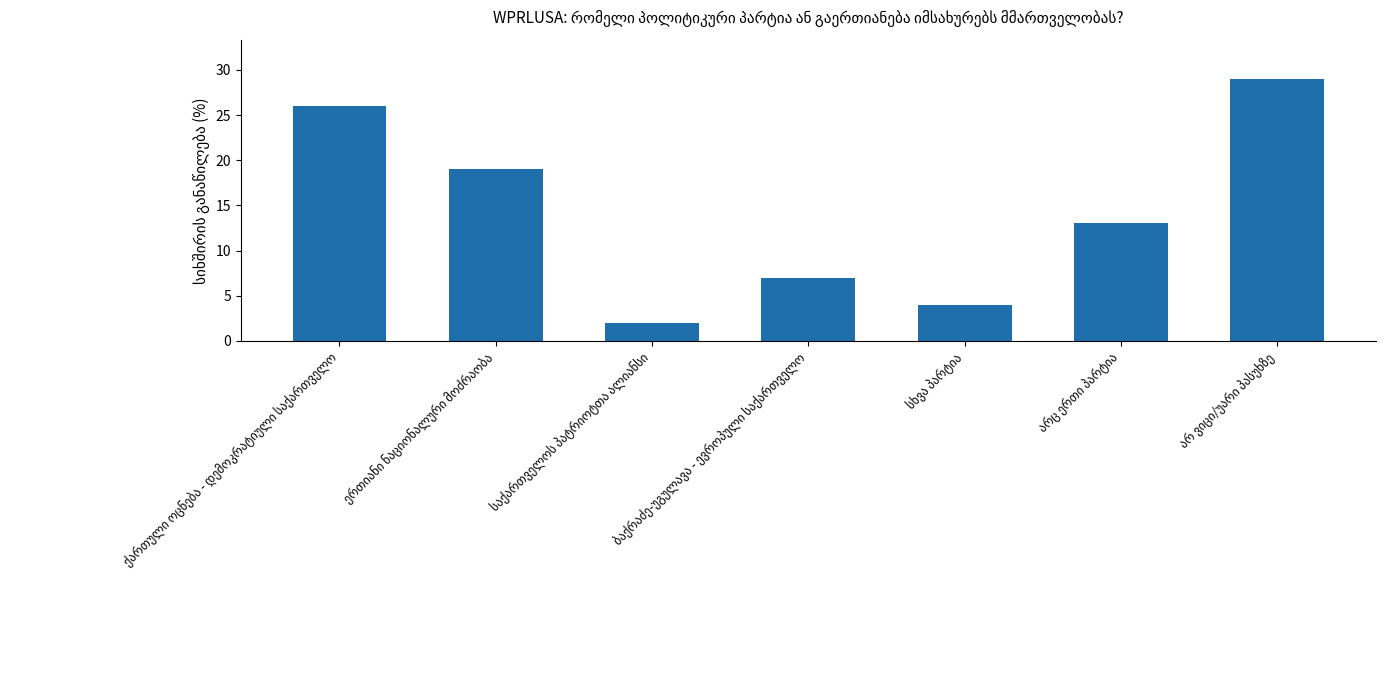

What is the sum of all values?

100